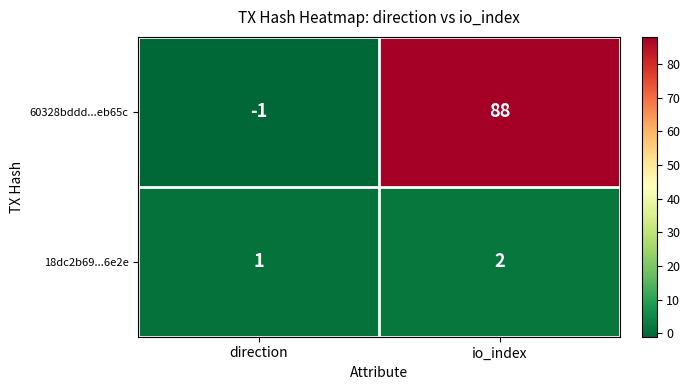

List the series in order of their peak value, lowest first.

18dc2b69...6e2e, 60328bddd...eb65c